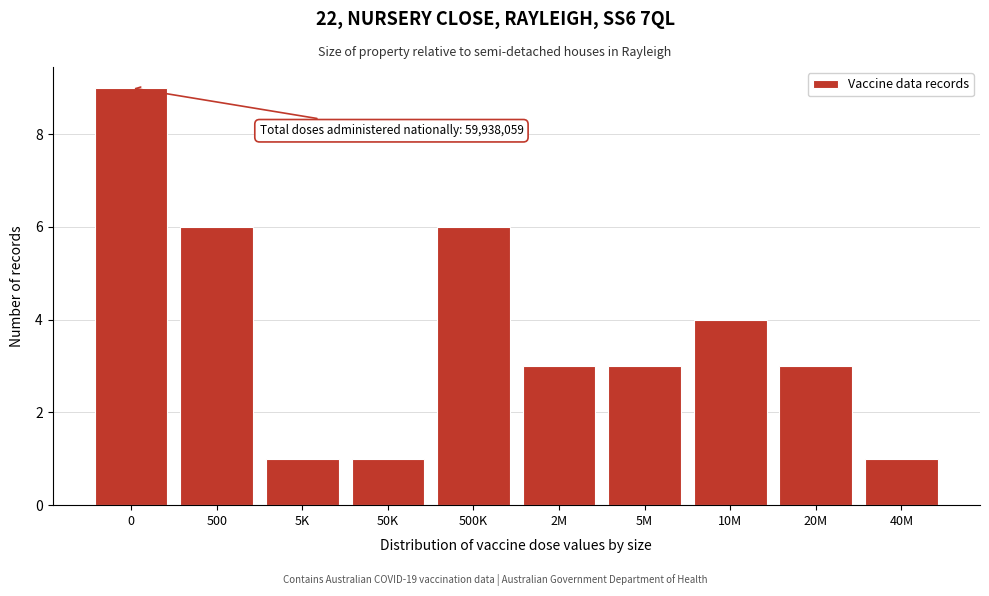

Reading left to right, list all the values displayed in this chart.

9	6	1	1	6	3	3	4	3	1